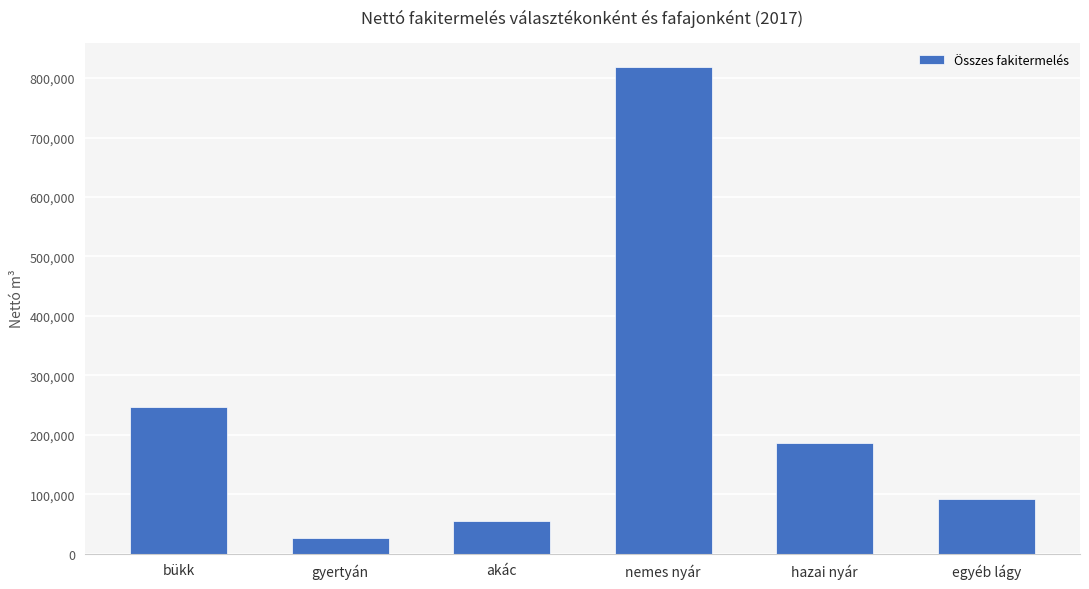

What is the smallest value displayed?

27092